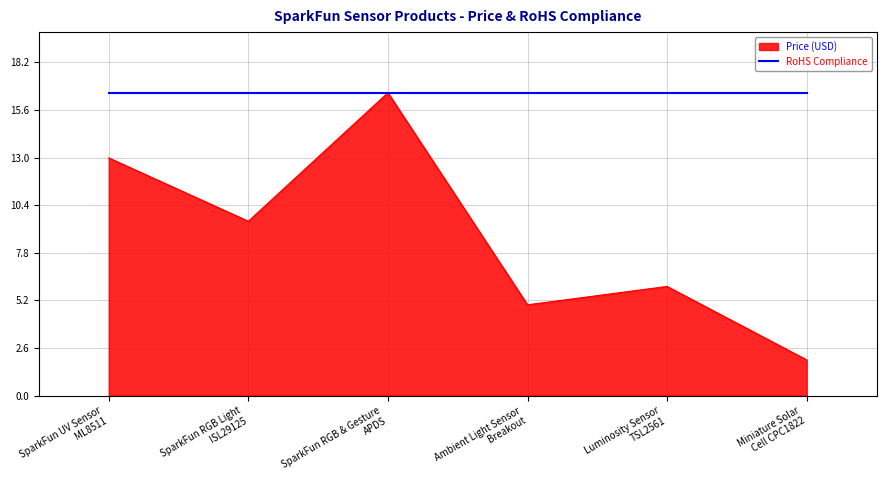

What is the greatest value displayed?

16.5